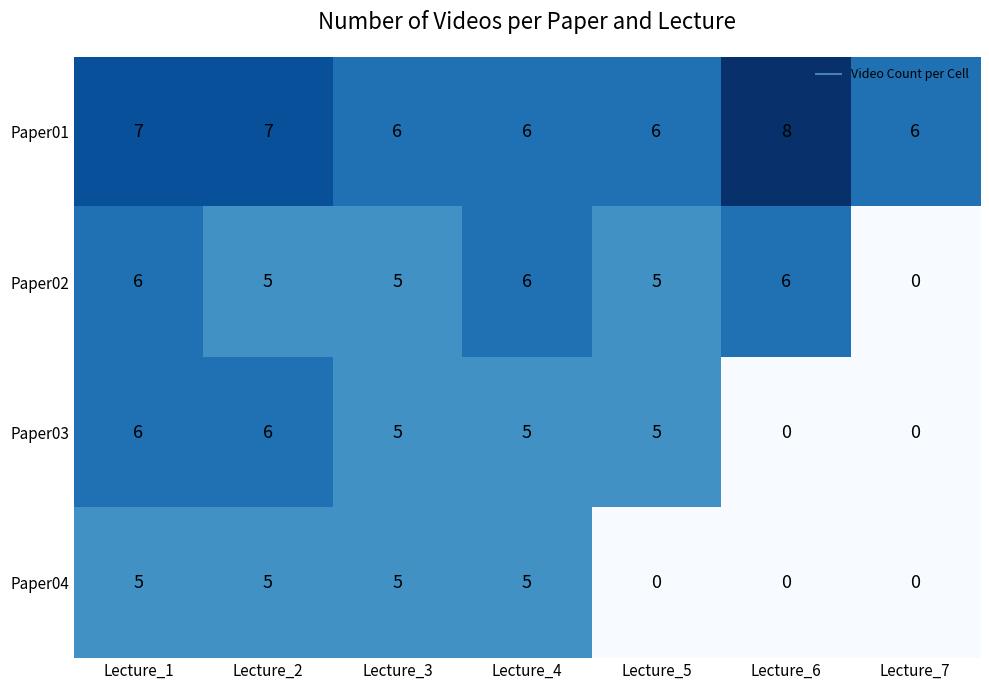

How many data points does each series have?

7